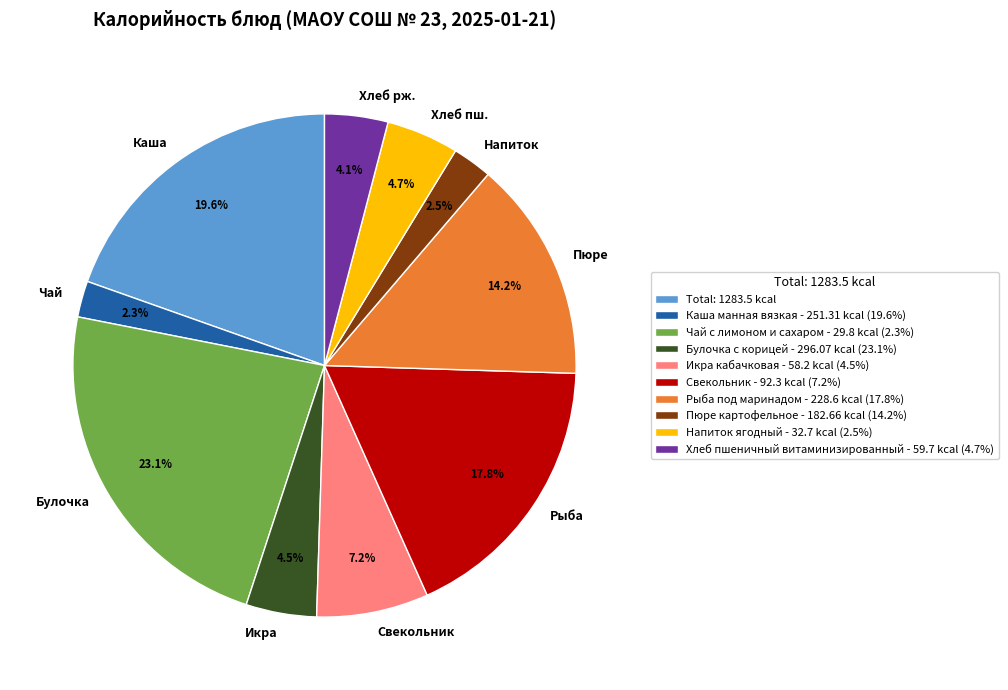

What is the ratio of the value at Каша to the value at Свекольник?

2.7